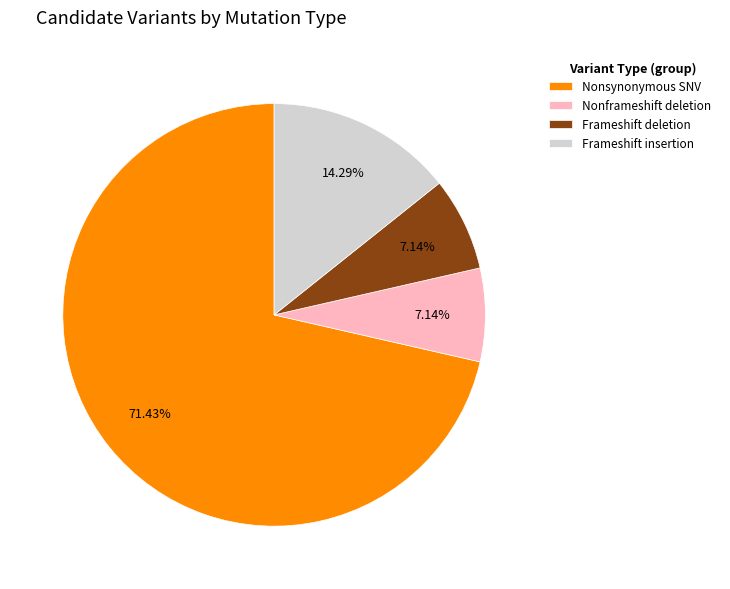

Is there a majority slice in this chart?

Yes